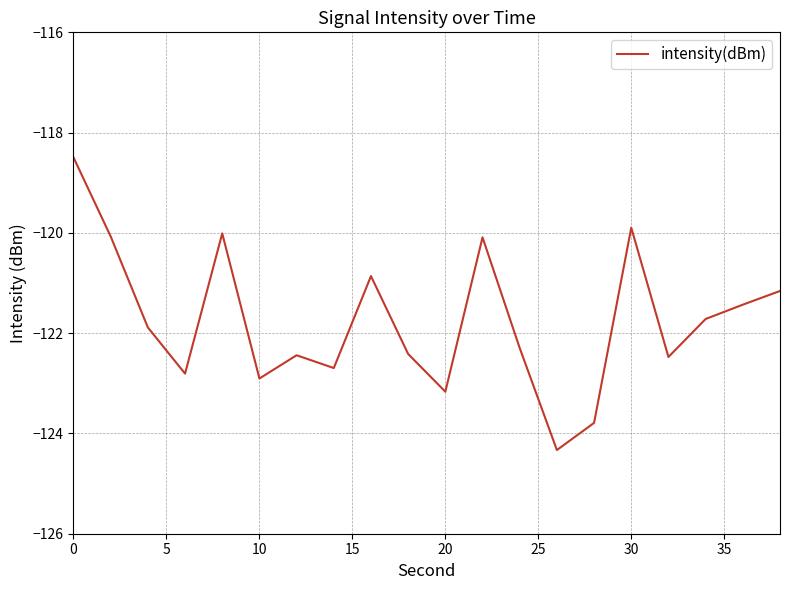

What is the greatest value displayed?

-118.5